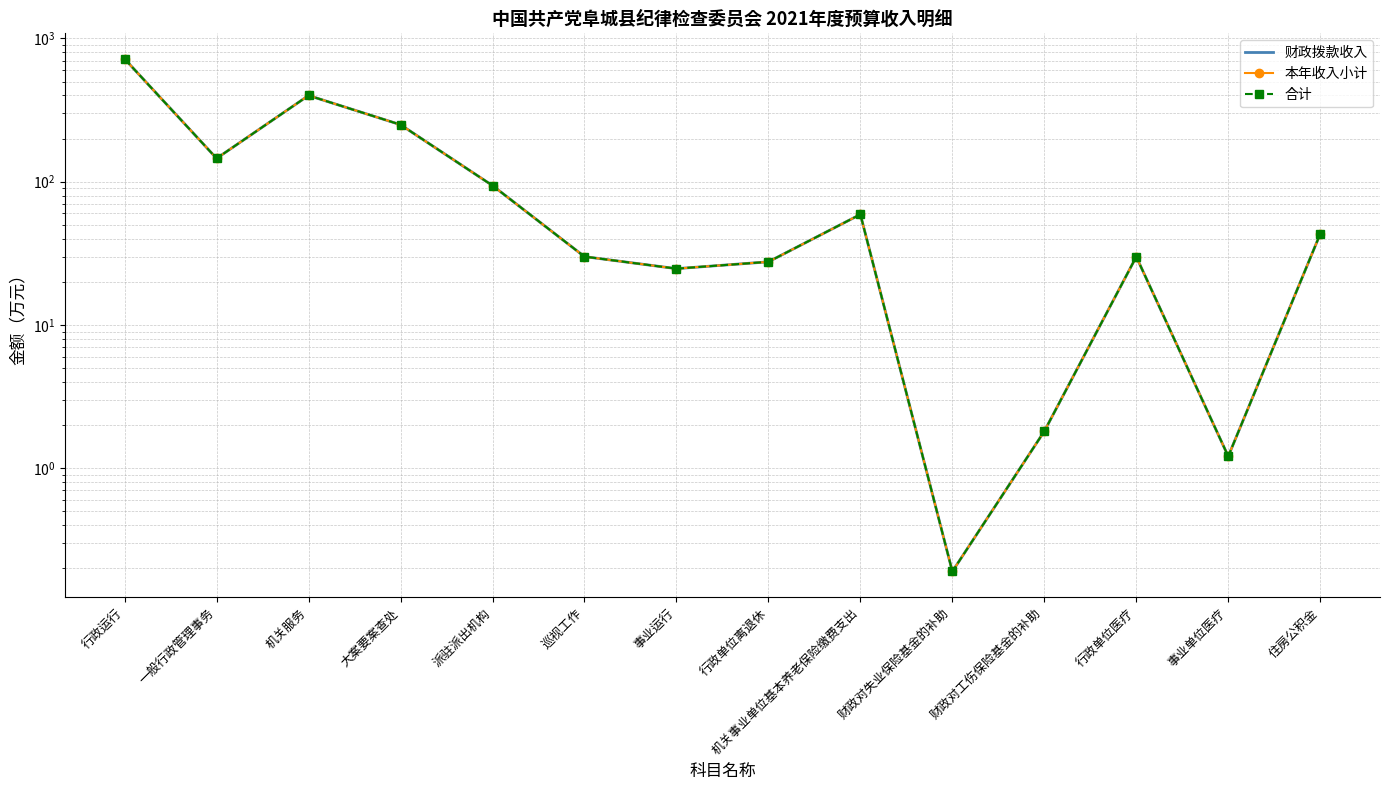

How many lines are shown in the chart?

3